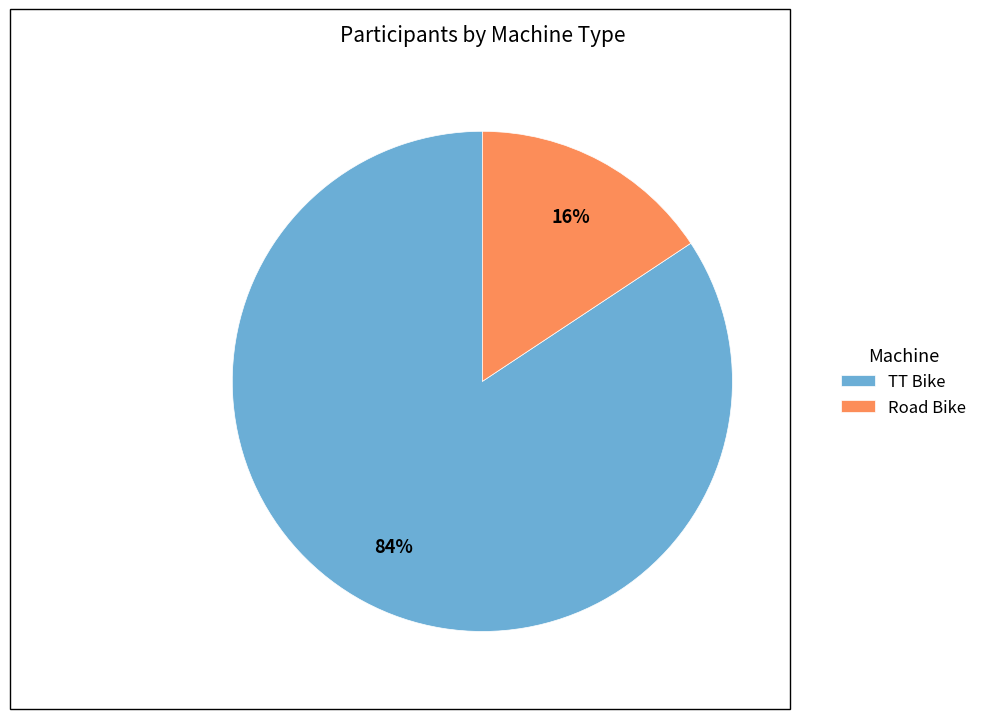

Is the sum of Road Bike and TT Bike greater than half?

Yes